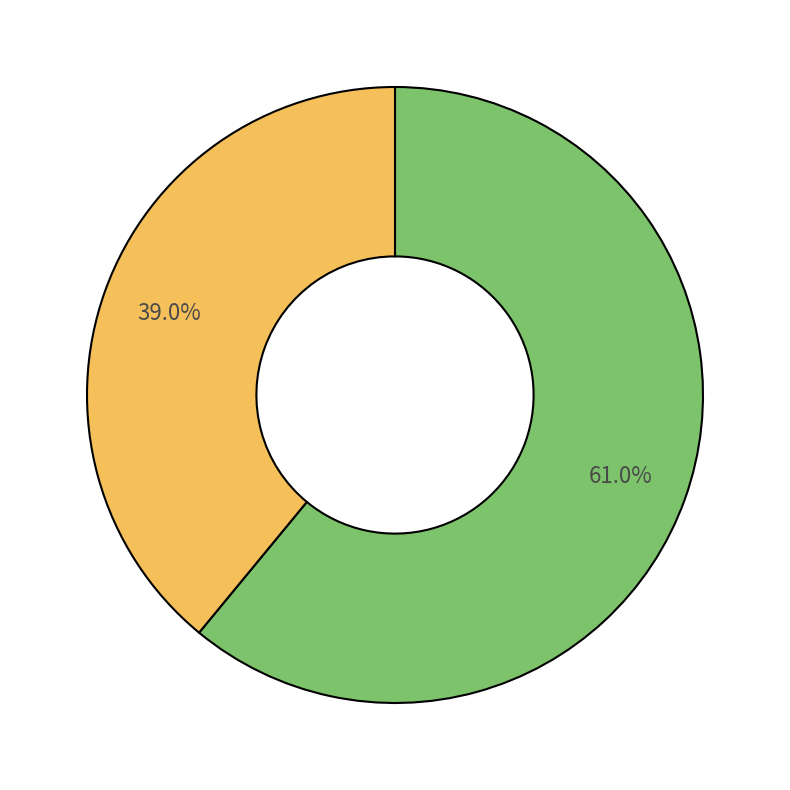

Is there a majority slice in this chart?

Yes